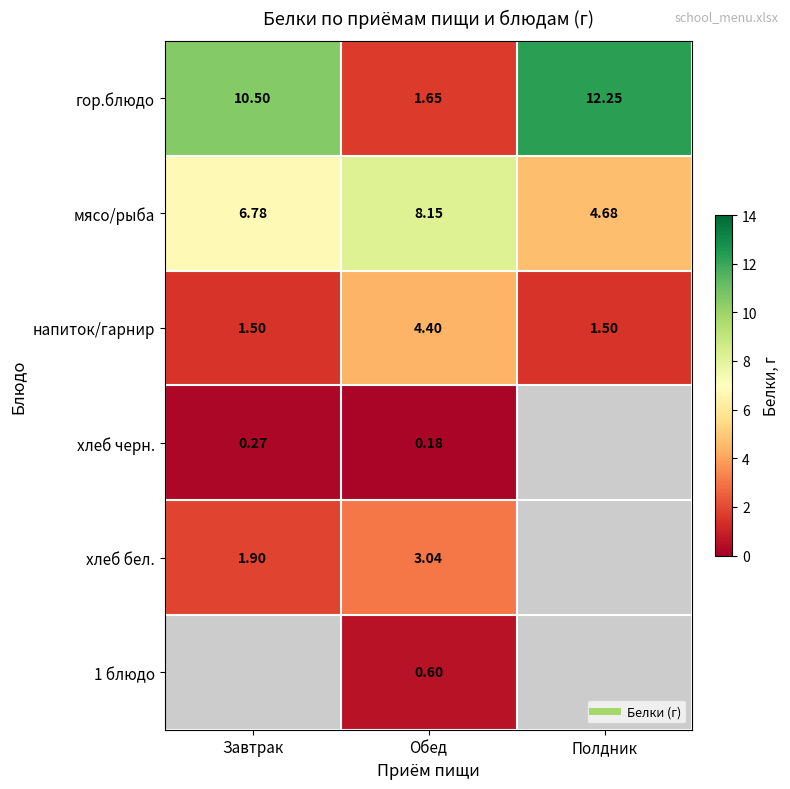

True or false: гор.блюдо has a value of 1.6 at Обед.

True